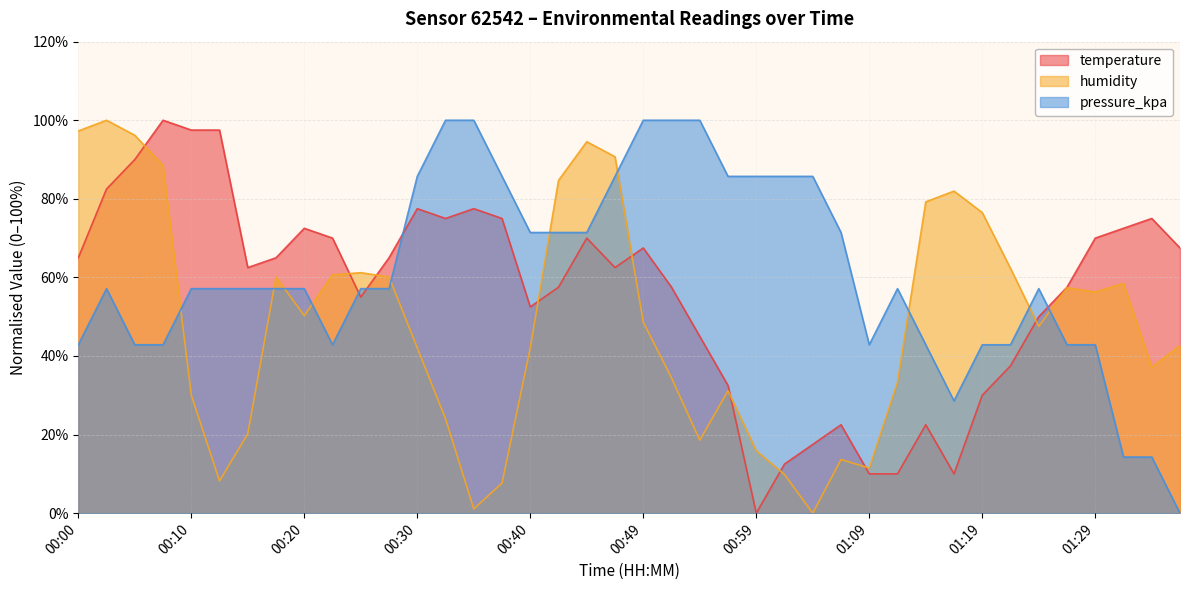

What is the label of the 32nd point from the left?

01:16